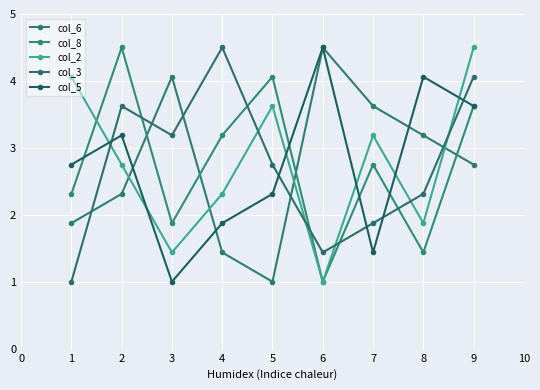

How many values in the col_8 series exceed 2?

6